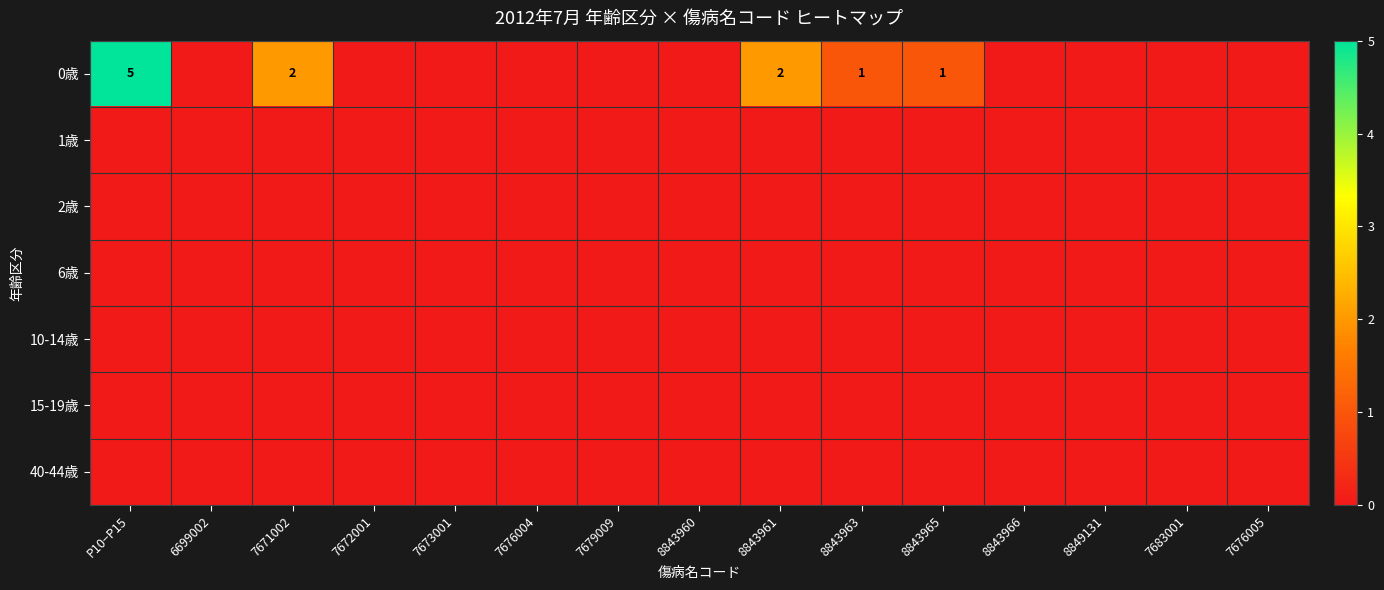

What is the total value across all series at 8843965?

1